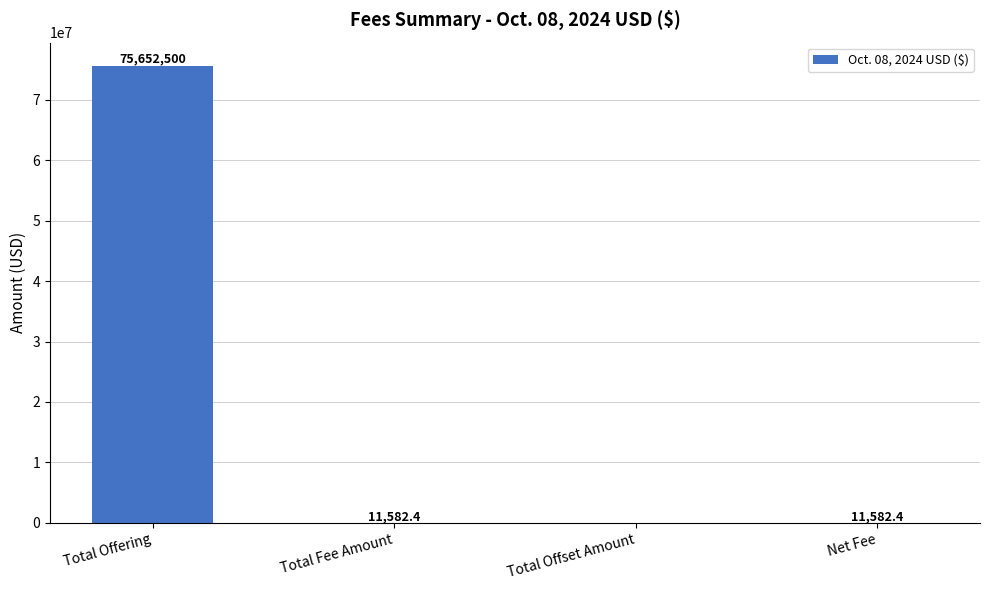

Which category has the highest value across all series?

Total Offering